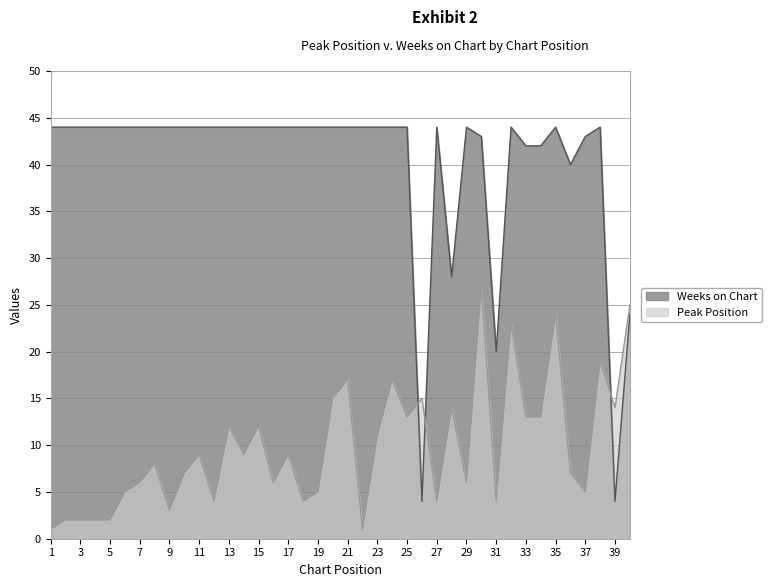

Reading right to left, list all the values displayed in this chart.

Peak Position: 25	14	19	5	7	24	13	13	23	4	27	6	14	4	15	13	17	11	1	17	15	5	4	9	6	12	9	12	4	9	7	3	8	6	5	2	2	2	2	1
Weeks on Chart: 24	4	44	43	40	44	42	42	44	20	43	44	28	44	4	44	44	44	44	44	44	44	44	44	44	44	44	44	44	44	44	44	44	44	44	44	44	44	44	44